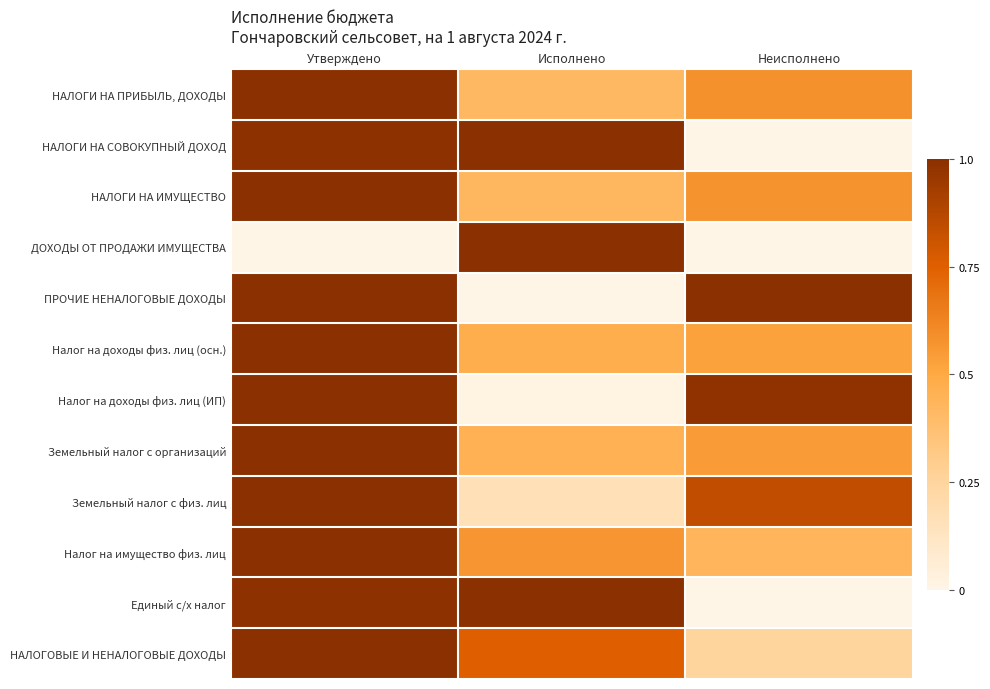

At which category is the sum across all series the highest?

Утверждено